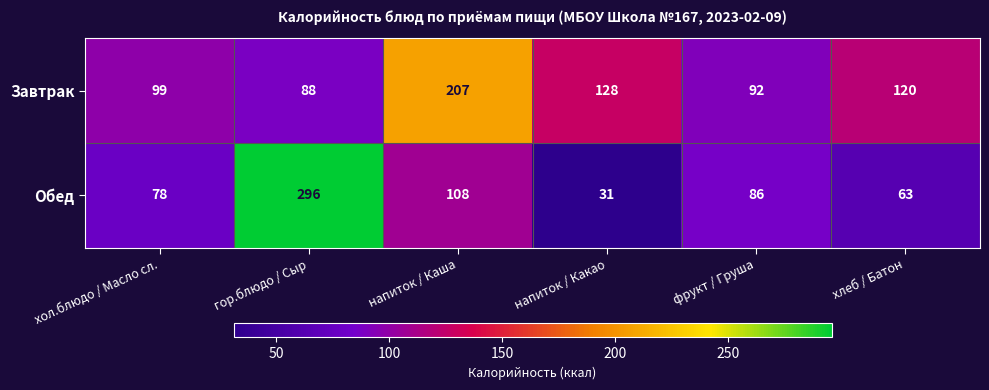

The value of Завтрак at напиток / Какао is 219. True or false?

False